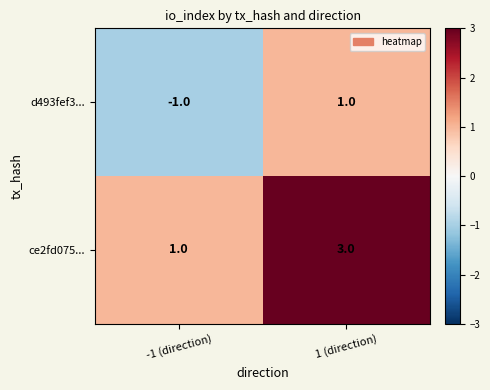

At which label is ce2fd075... closest to 2?

-1 (direction)